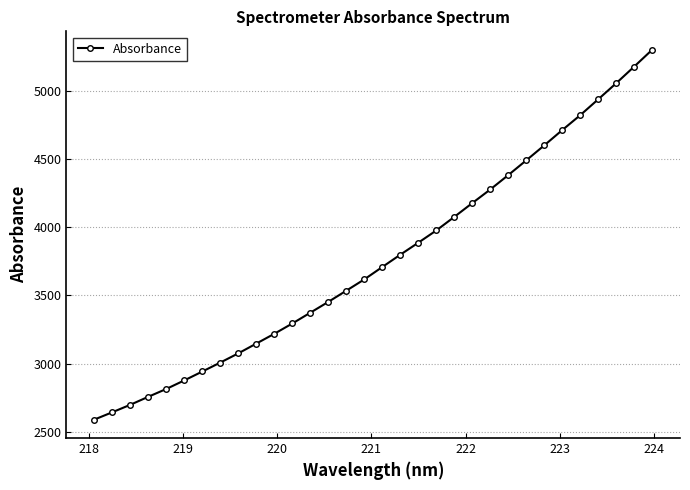

What is the minimum value shown in the chart?

2589.2